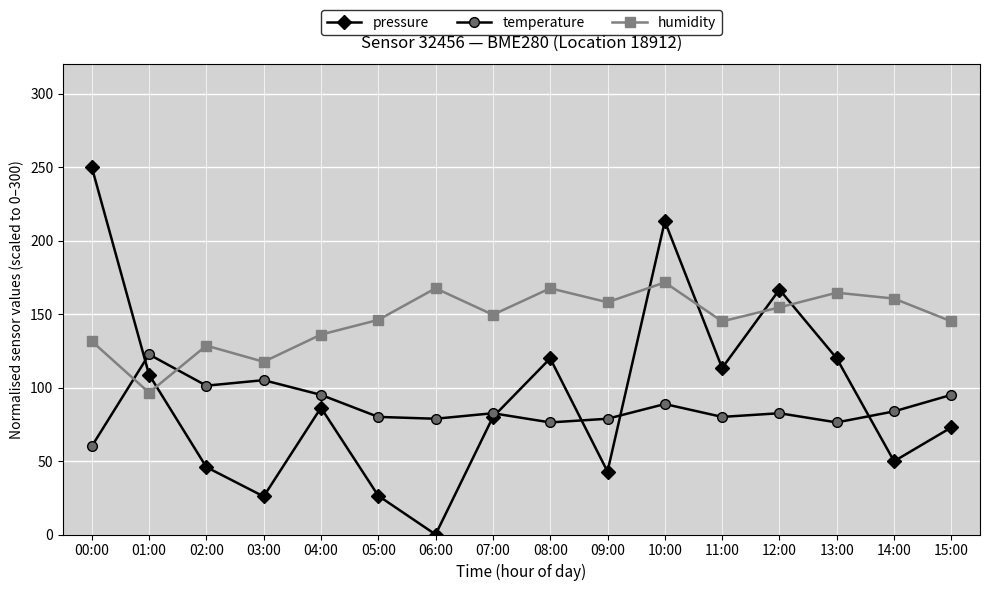

At which category does pressure reach its first local valley?

03:00